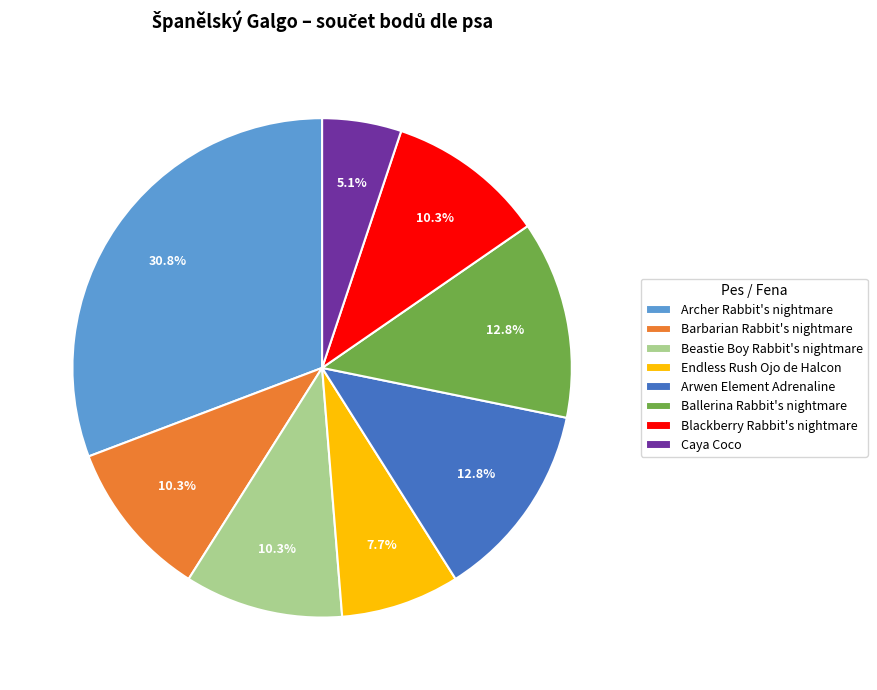

Between Archer Rabbit's nightmare and Endless Rush Ojo de Halcon, which is larger?

Archer Rabbit's nightmare